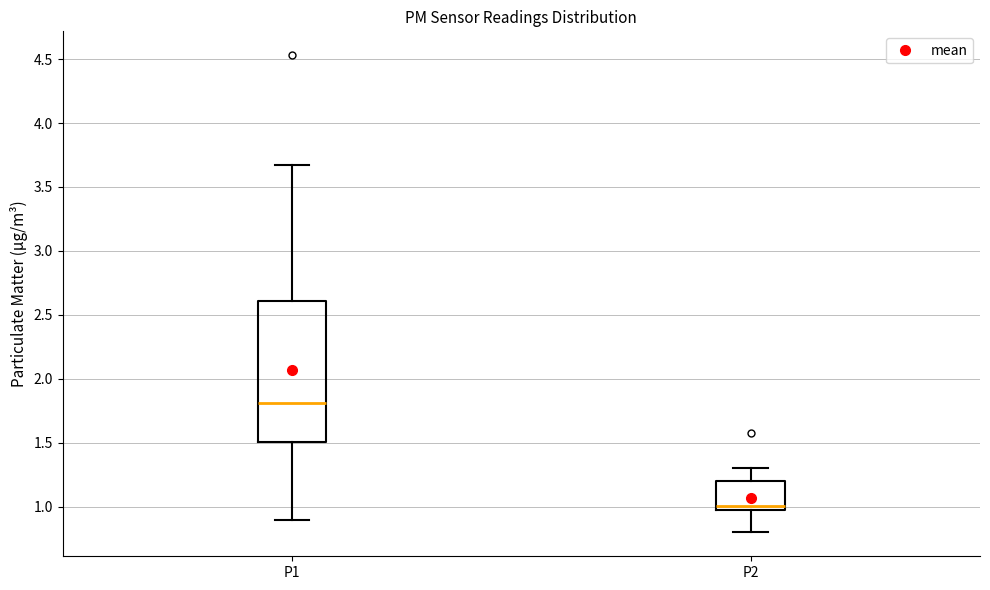

Reading left to right, transcribe this box plot: for each box, give where its median line is, the range the box spans, and where its two whiskers end, as read against the y-axis. The values are not printed on the chart, so give them approximately, as read against the axis.

P1: median 1.80, box 1.50 to 2.60, whiskers 0.90 to 3.65
P2: median 1.00, box 0.95 to 1.20, whiskers 0.80 to 1.30